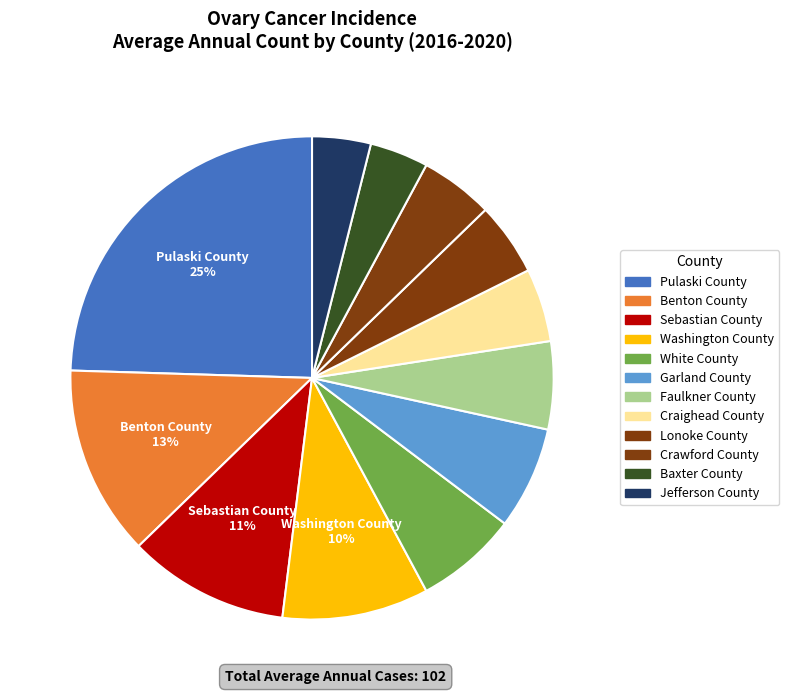

To the nearest percent, what is the difference between the White County and Crawford County slice percentages?

2%